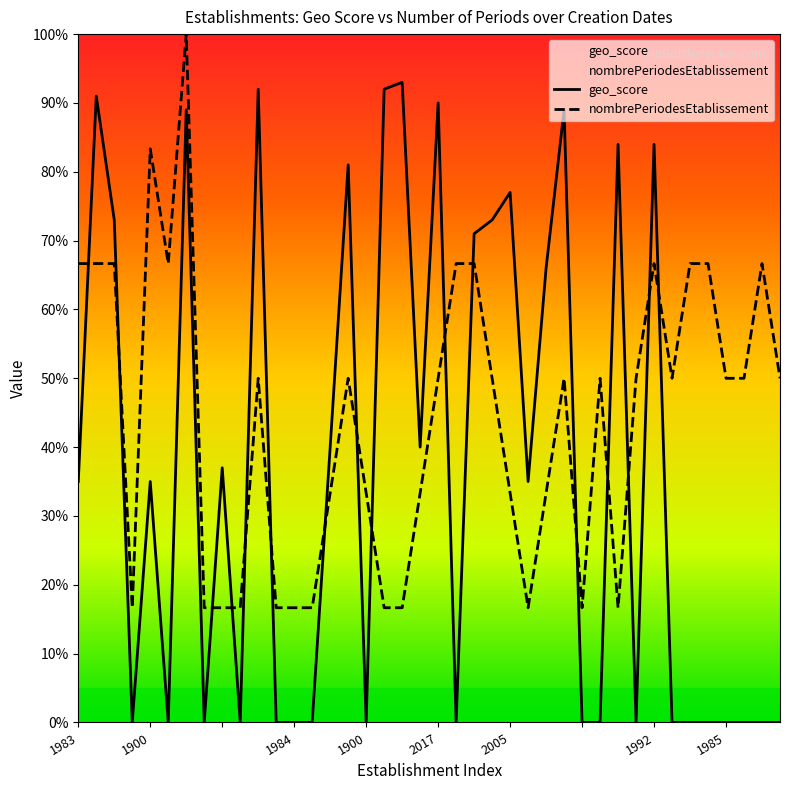

True or false: nombrePeriodesEtablissement and geo_score cross at least once.

True